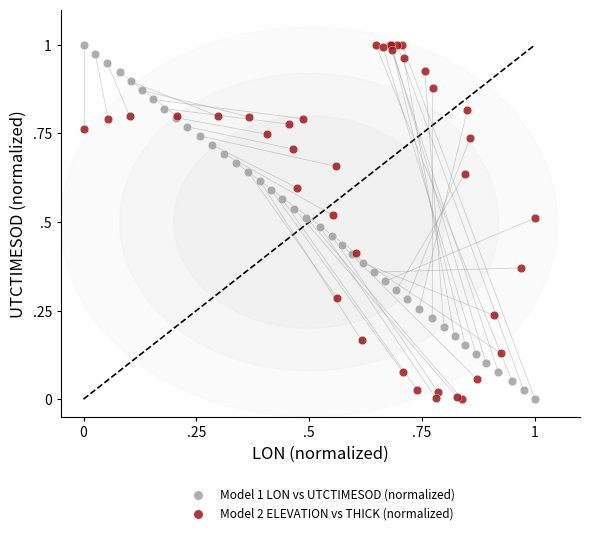

What are all the series names shown in the legend?

Model 1 LON vs UTCTIMESOD (normalized), Model 2 ELEVATION vs THICK (normalized)